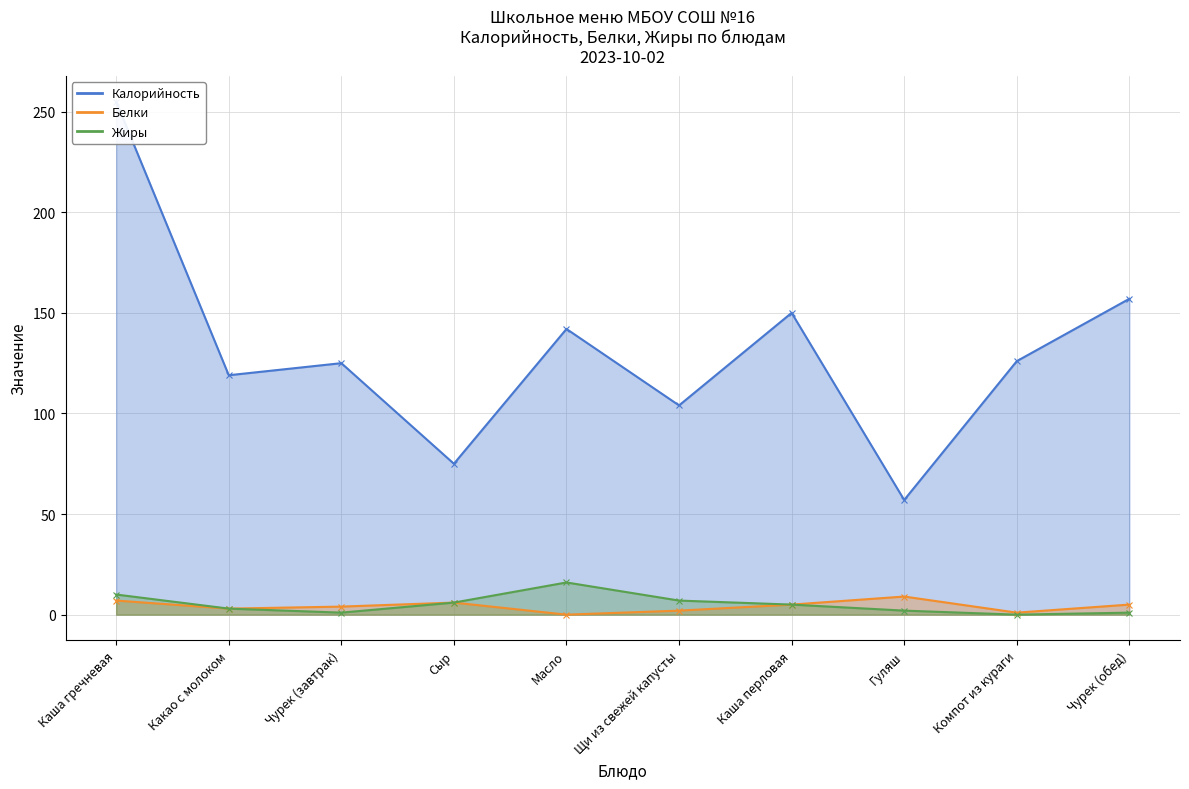

What is the difference between the second highest and second lowest values in the Белки series?

6